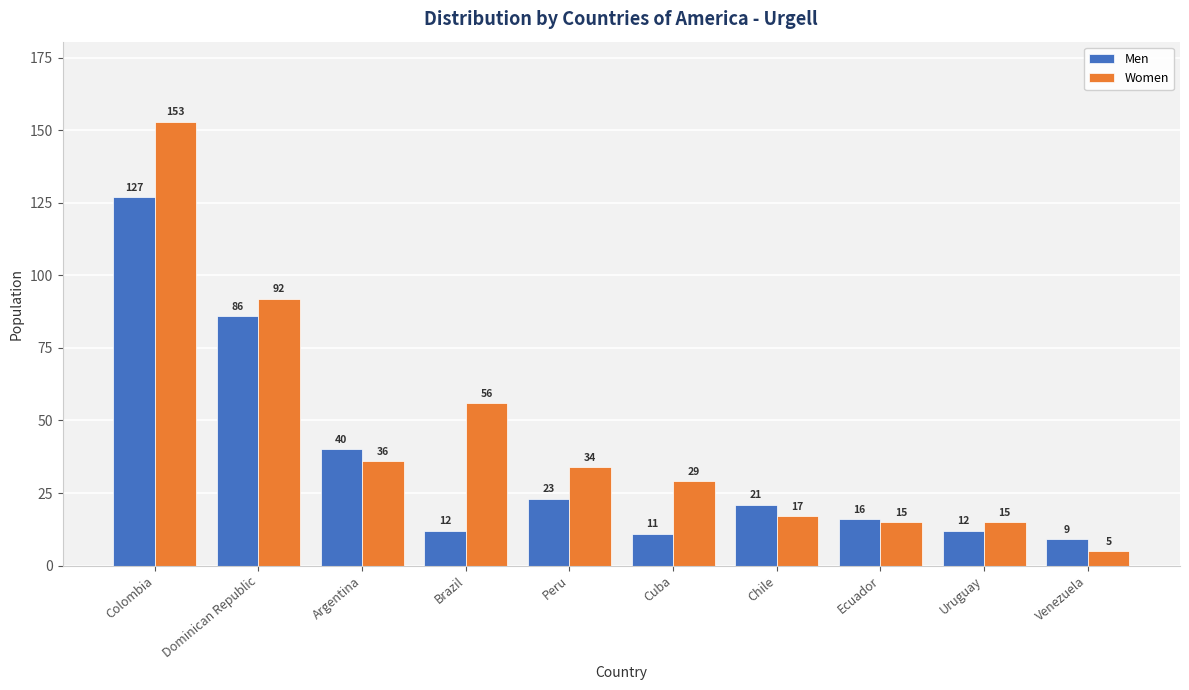

Between Dominican Republic and Brazil, which series saw the biggest shift?

Men